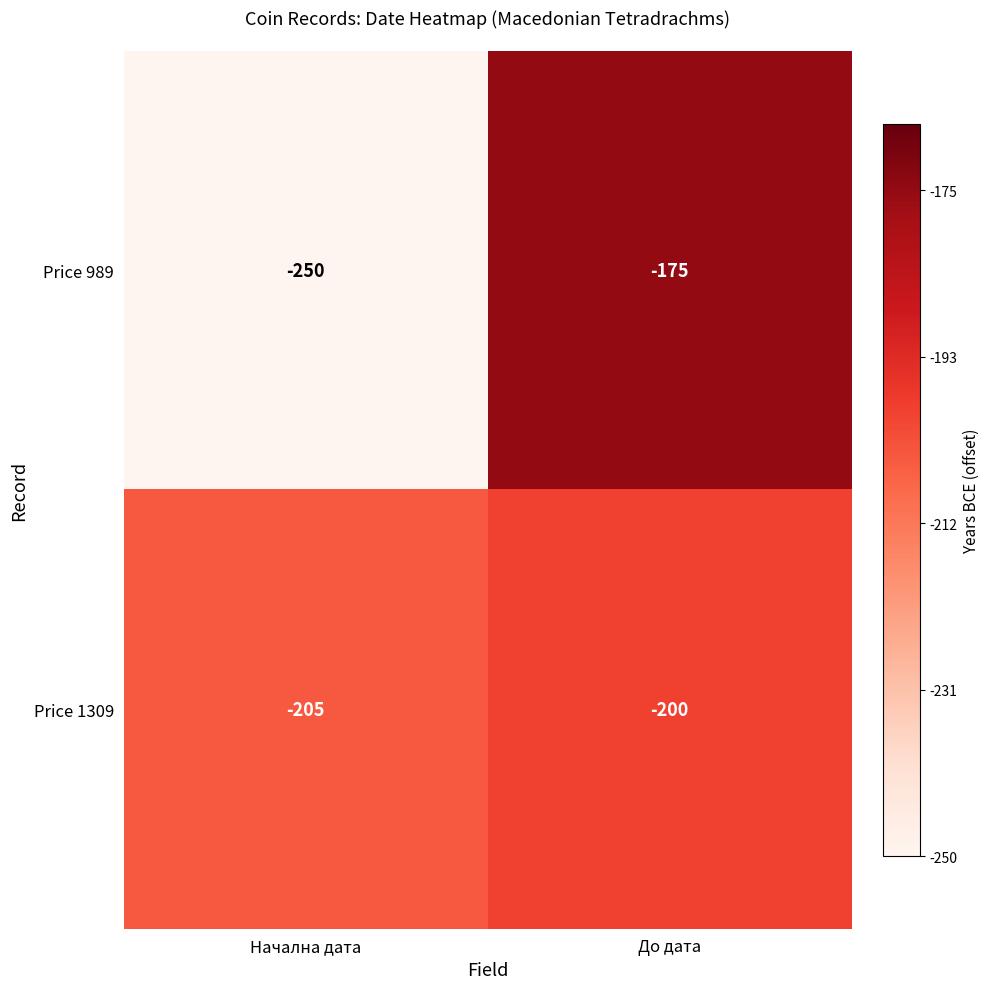

Between Начална дата and До дата, which series saw the biggest shift?

Price 989